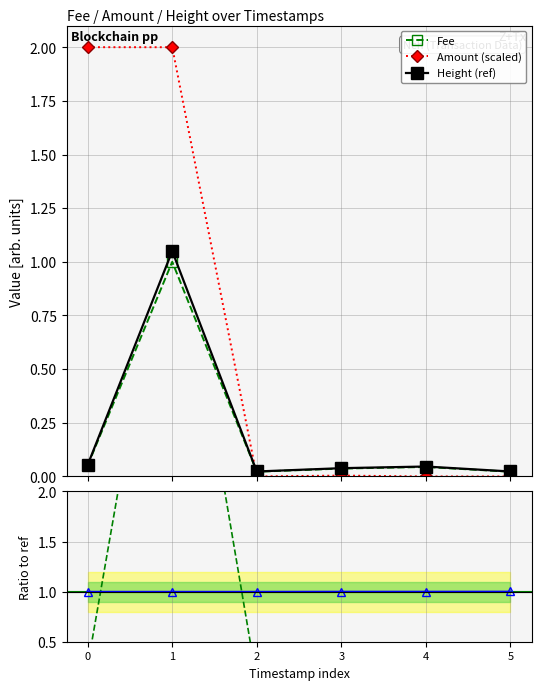

What is the minimum value for Height ratio?

1.0